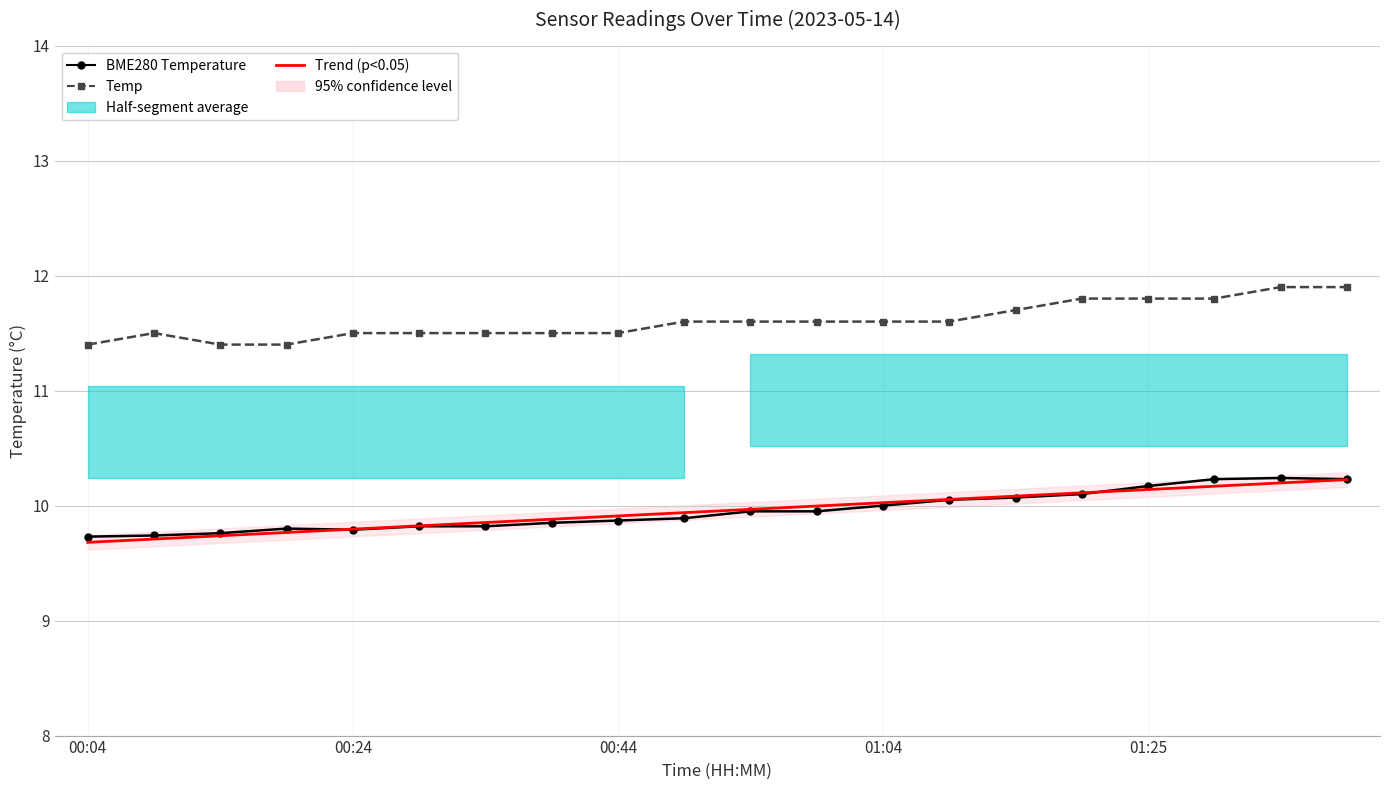

What is the spread (max minus min) of values at 10?

1.7